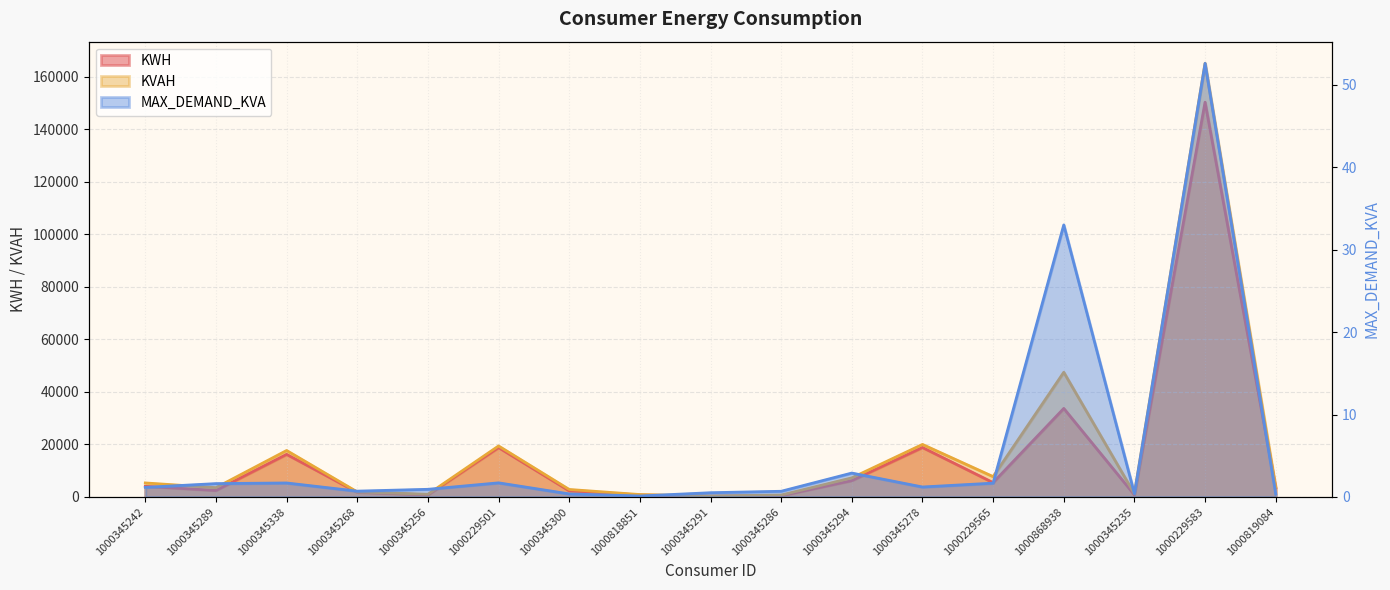

True or false: MAX_DEMAND_KVA and KVAH intersect in this chart.

False